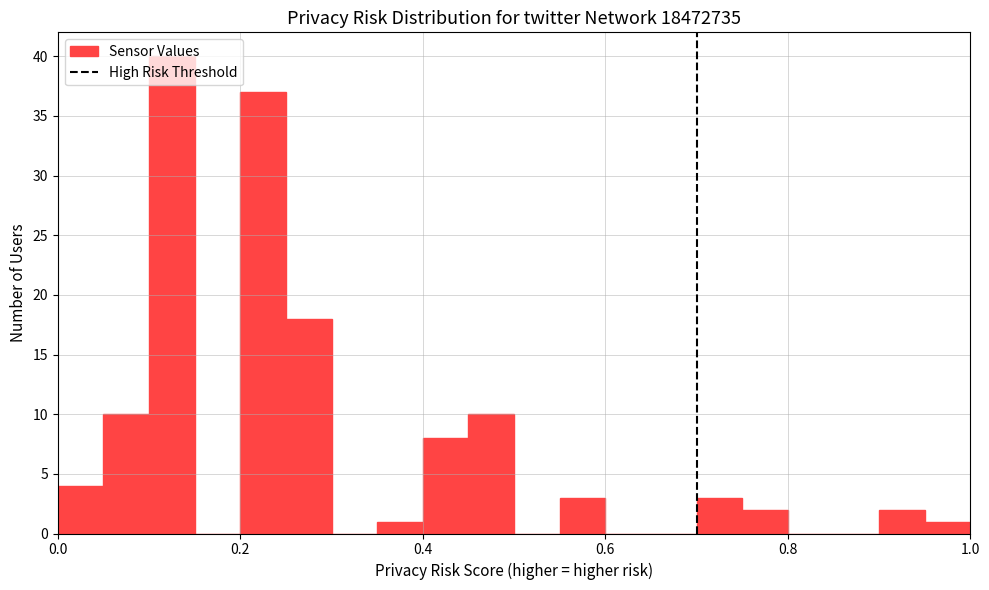

Around what value on the x-axis is the tallest bar? Give the approximate position of its centre, as read against the axis.

0.12